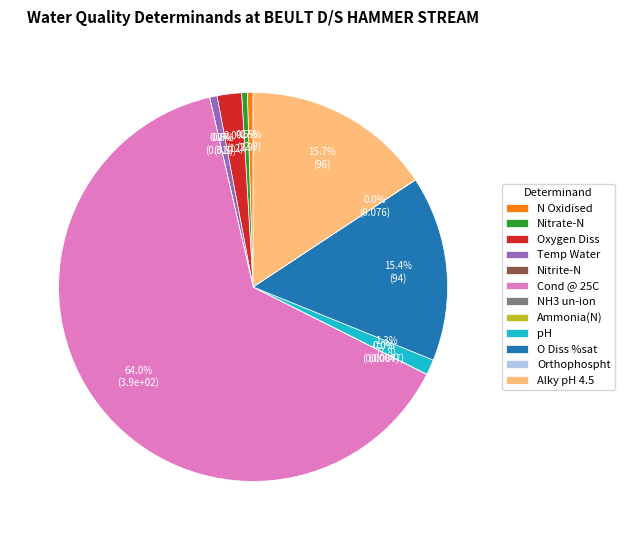

What is the ratio of the value at Cond @ 25C to the value at O Diss %sat?

4.2